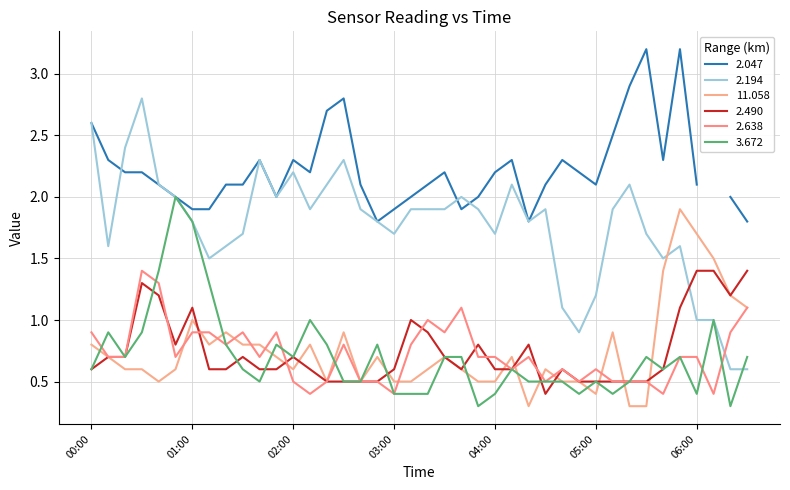

Where do 3.672 and 2.194 first cross each other?

2010/04/30 06:20 and 2010/04/30 06:30